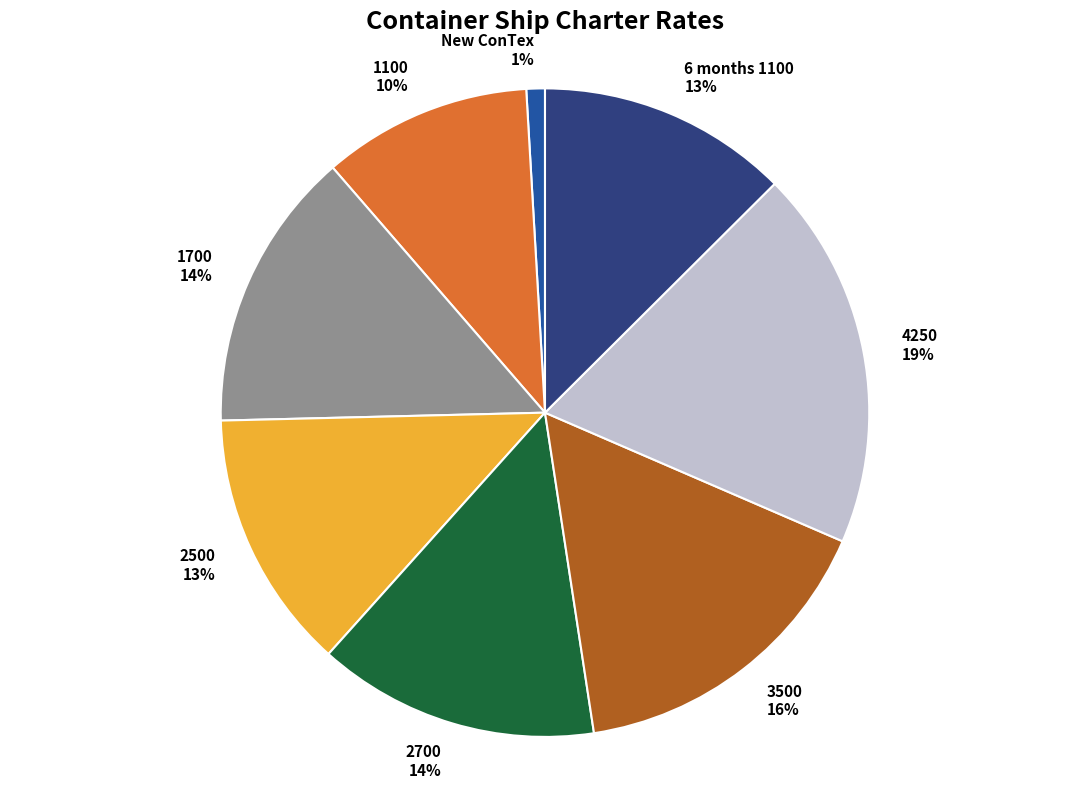

To the nearest percent, what is the difference between the largest and smallest slice percentages?

18%